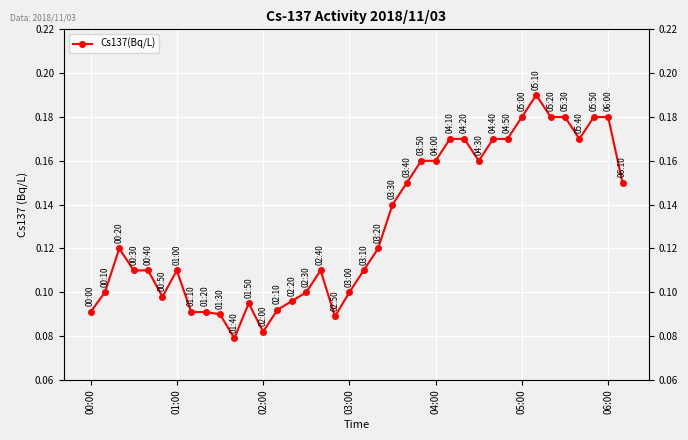

List the labels in order of value, largest first.

31, 30, 32, 33, 35, 36, 25, 26, 28, 29, 34, 23, 24, 27, 22, 37, 21, 02:00, 20, 03:00, 04:00, 06:00, 16, 19, 01:00, 15, 18, 05:00, 14, 11, 13, 00:00, 7, 8, 9, 17, 12, 10